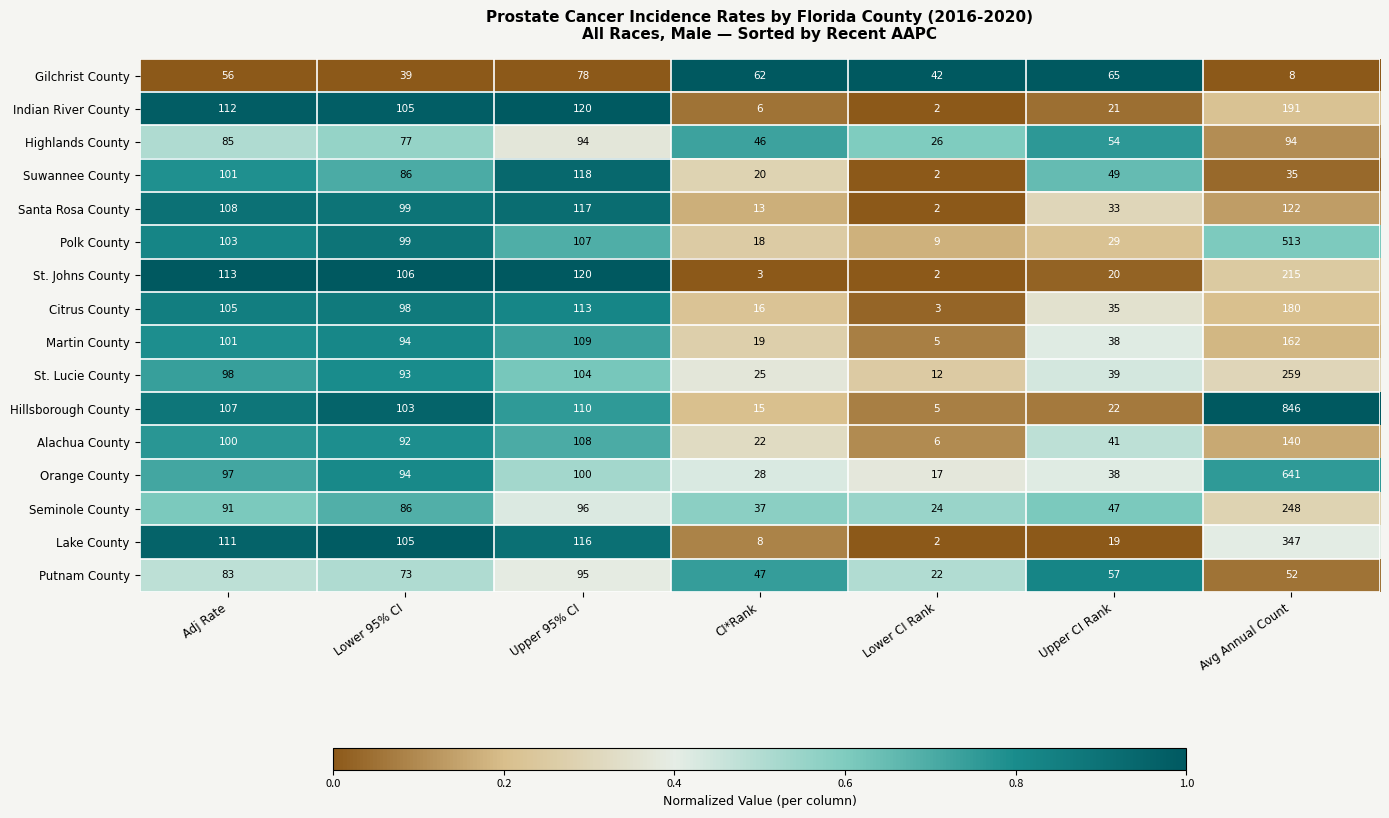

How many series are shown in this chart?

16